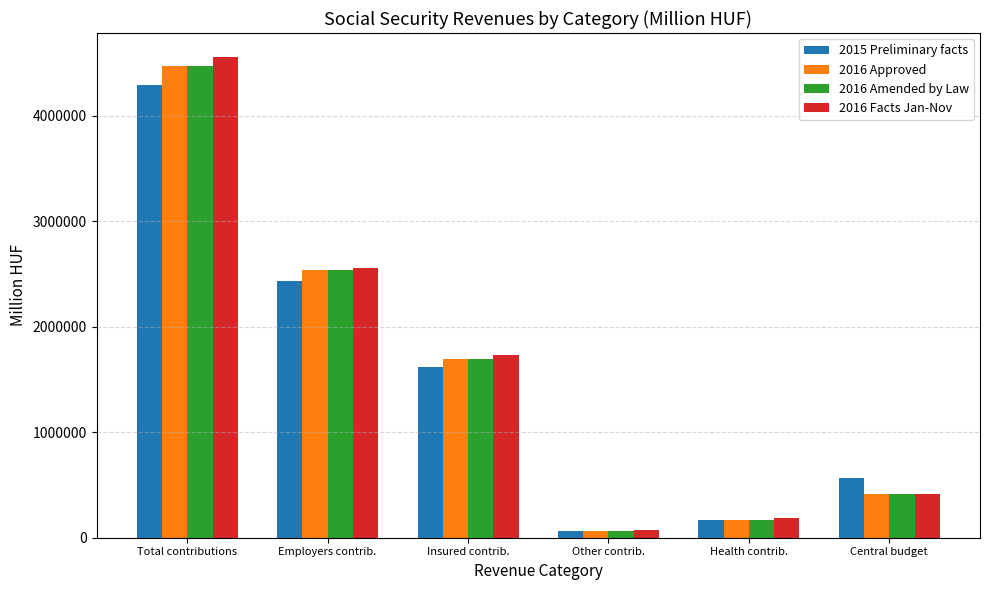

What are all the series names shown in the legend?

2015 Preliminary facts, 2016 Approved, 2016 Amended by Law, 2016 Facts Jan-Nov